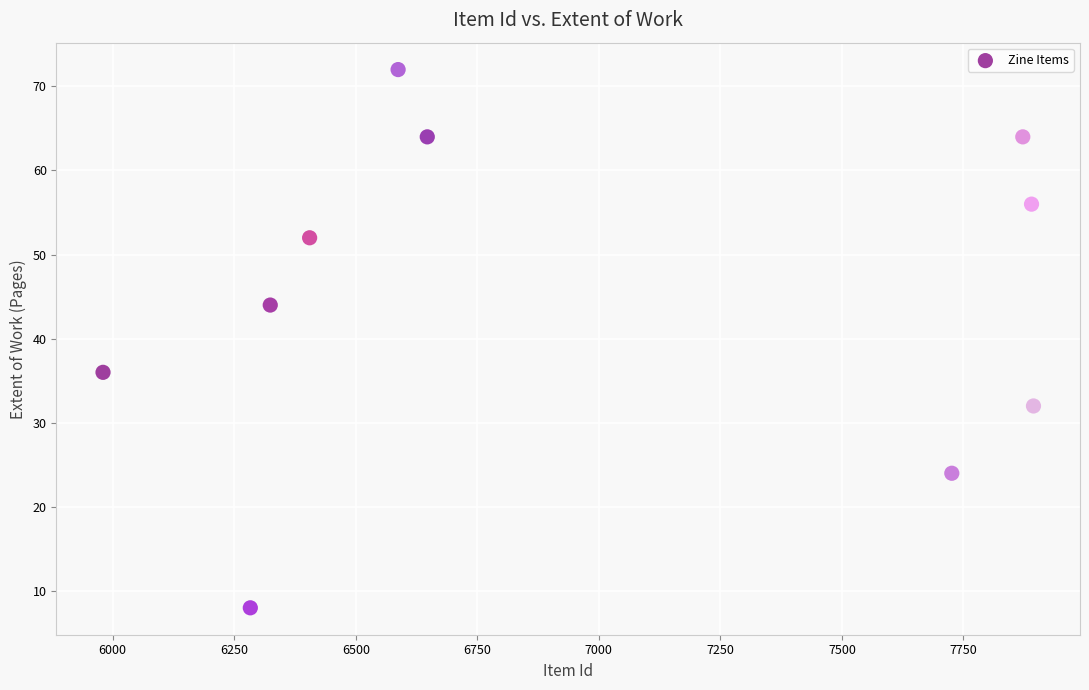

What is the average Y value?

45